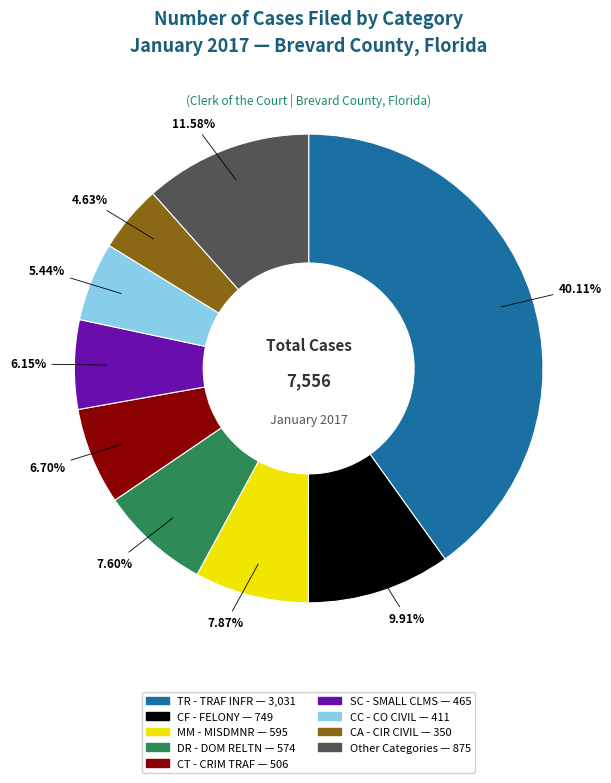

Is there any slice that represents more than half of the pie?

No